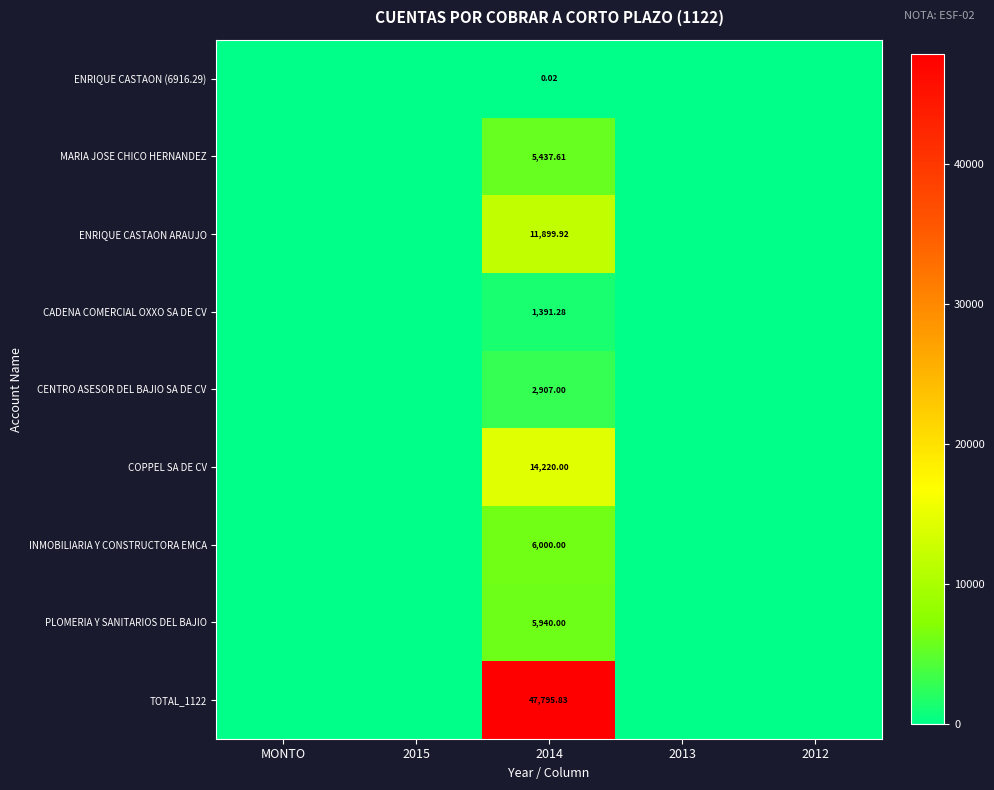

The value of ENRIQUE CASTAON (6916.29) at MONTO is 0.0. True or false?

False